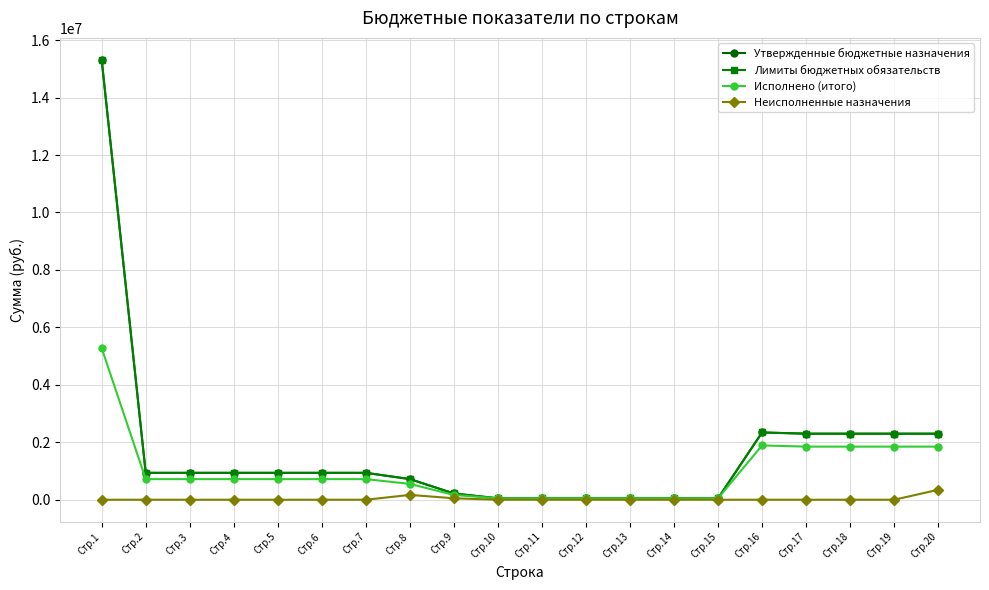

Is this an area chart (filled region under the line)?

No